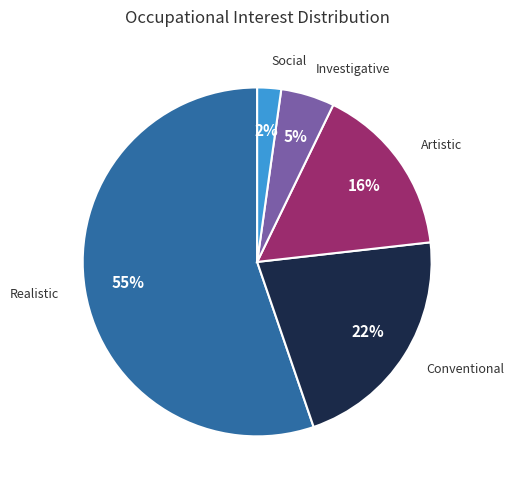

To the nearest percent, what is the average slice percentage?

20%